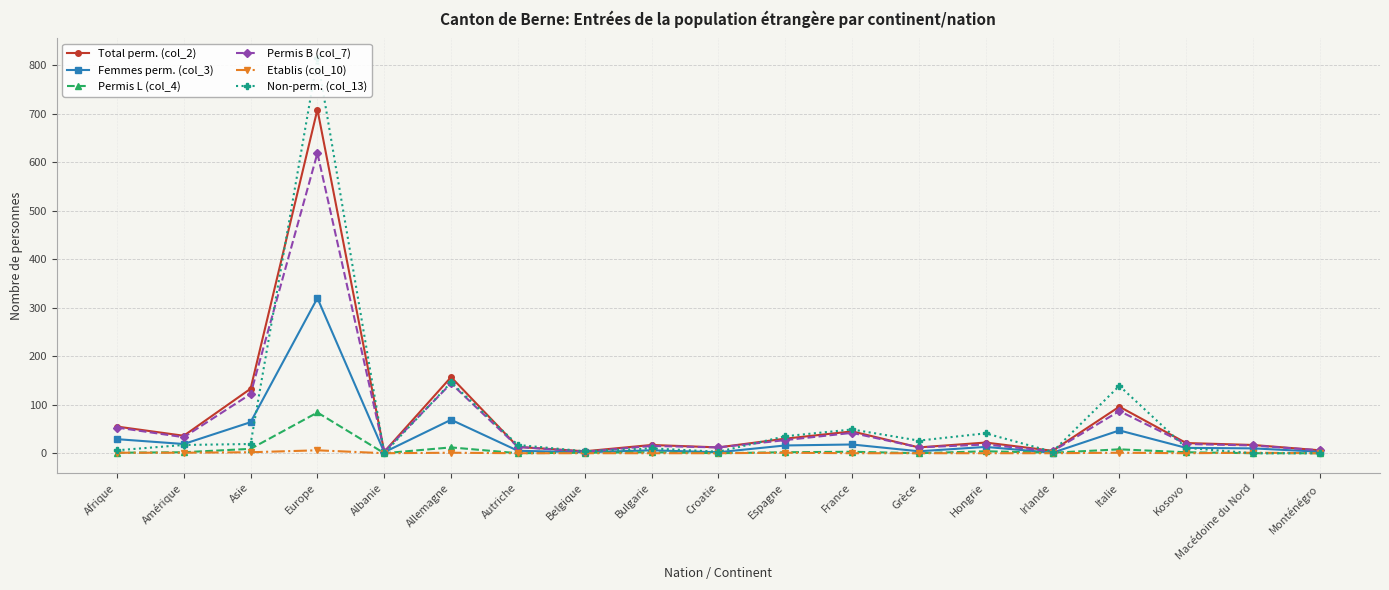

What is the greatest value displayed?

815